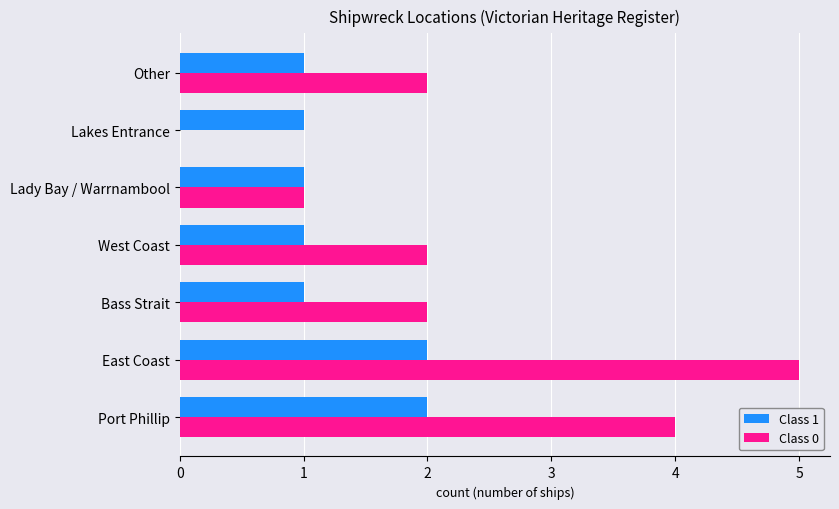

Is the value of Class 0 at Port Phillip greater than the value of Class 1 at Port Phillip?

Yes